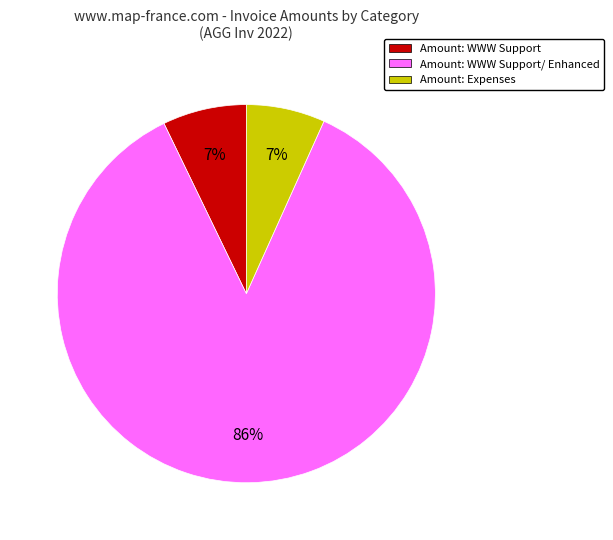

To the nearest percent, what is the difference between the largest and smallest slice percentages?

79%